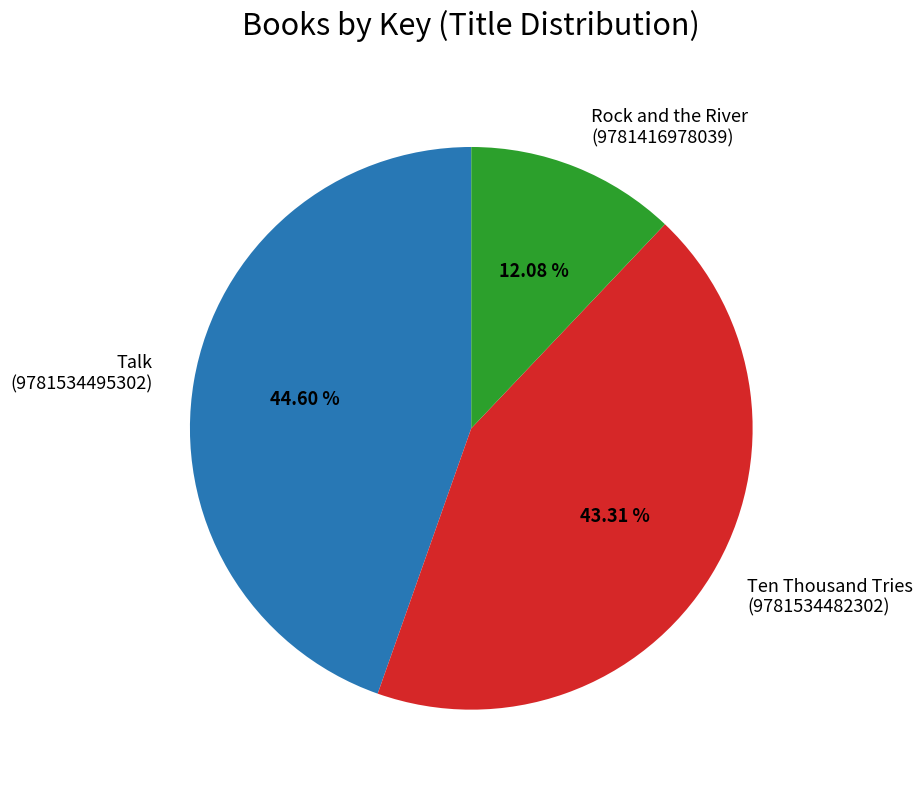

Is the sum of Rock and the River (9781416978039) and Talk (9781534495302) greater than half?

Yes